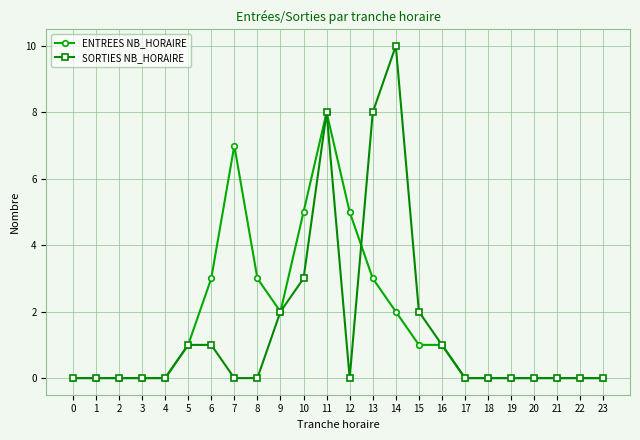

What is the sum of all ENTREES NB_HORAIRE values?

41